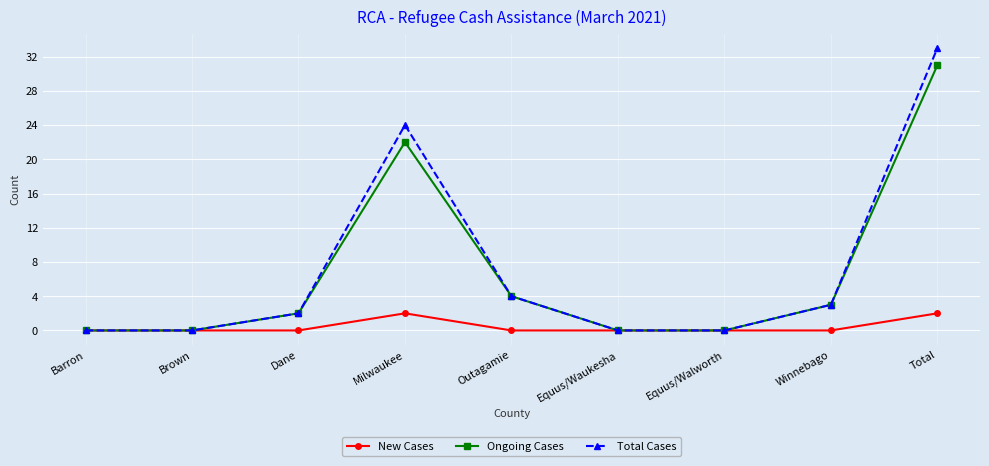

Is it true that Ongoing Cases equals 0 at Equus/Walworth?

True